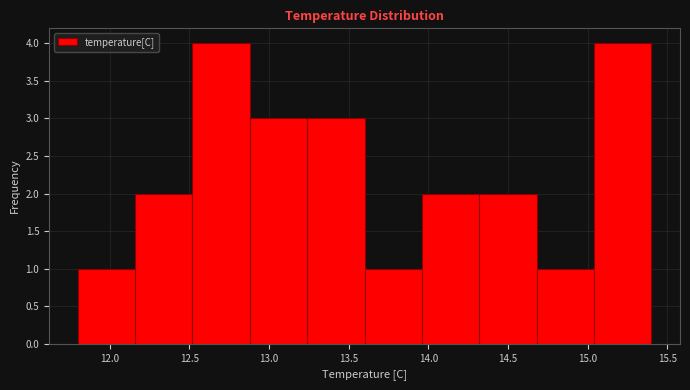

Reading left to right, transcribe this chart: for each bar, give the range it covers on the x-axis and its height. Neither the bar edges nor the heights are printed on the chart, so give them approximately, as read against the axes.

11.80 to 12.16: 1
12.16 to 12.52: 2
12.52 to 12.88: 4
12.88 to 13.24: 3
13.24 to 13.60: 3
13.60 to 13.96: 1
13.96 to 14.32: 2
14.32 to 14.68: 2
14.68 to 15.04: 1
15.04 to 15.40: 4